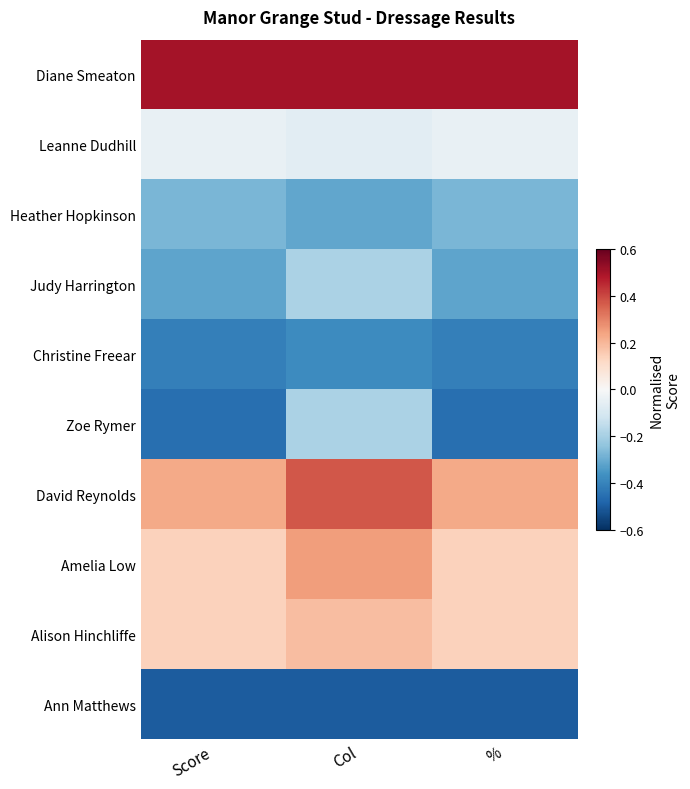

At how many categories does at least one series exceed 0?

3